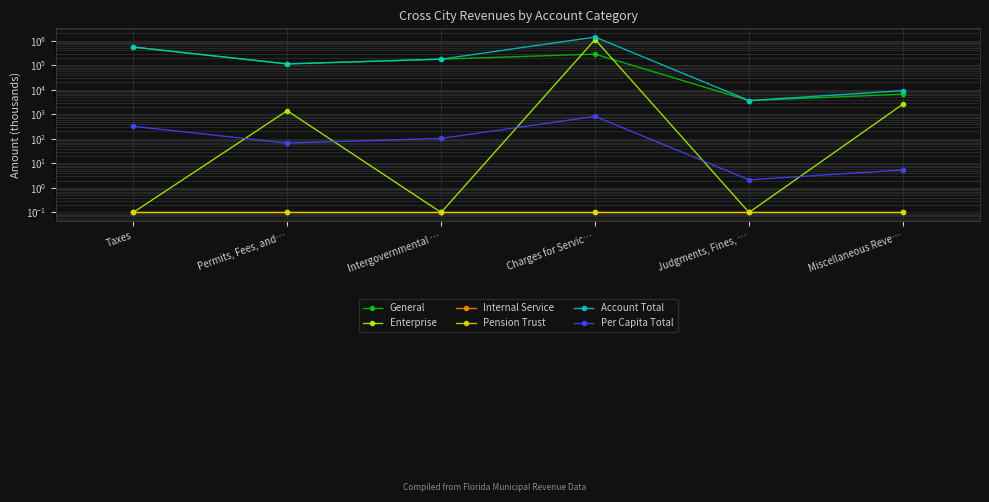

Is this an area chart (filled region under the line)?

No